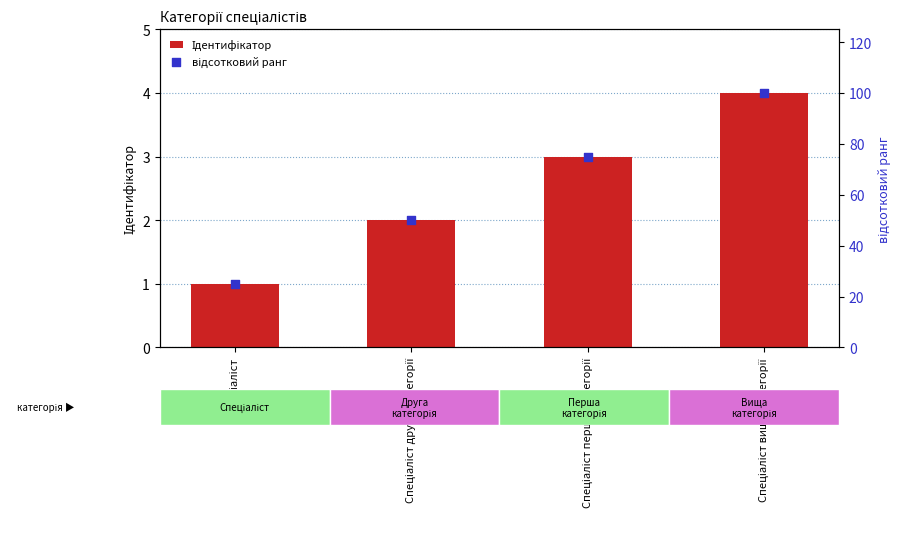

Which series contains the highest Y value?

відсотковий ранг